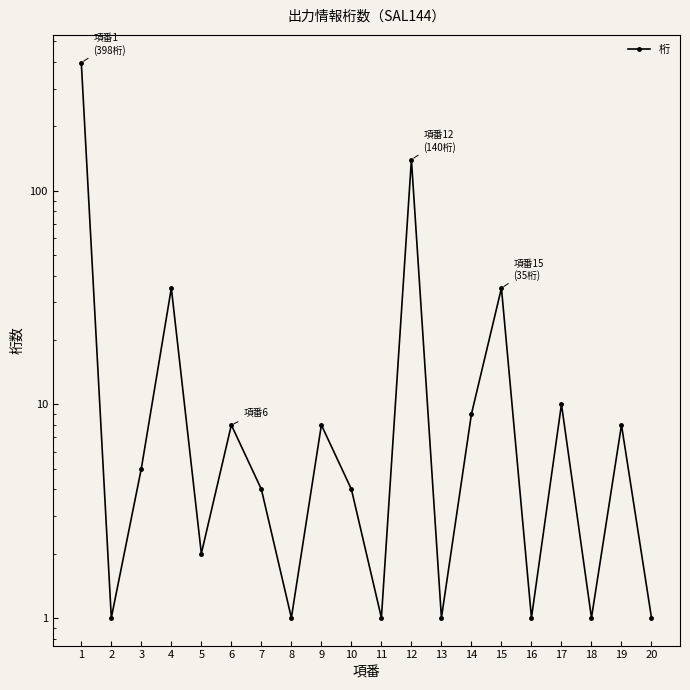

True or false: the data has more than 0 interior local peaks.

True